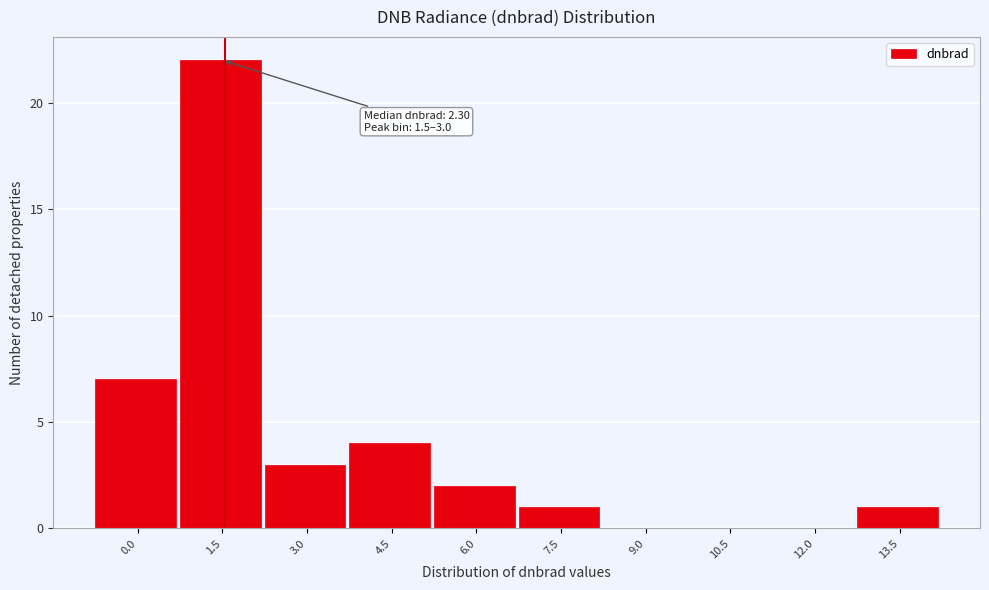

Reading left to right, extract all data points from this chart.

0.0=7	1.5=22	3.0=3	4.5=4	6.0=2	7.5=1	9.0=0	10.5=0	12.0=0	13.5=1